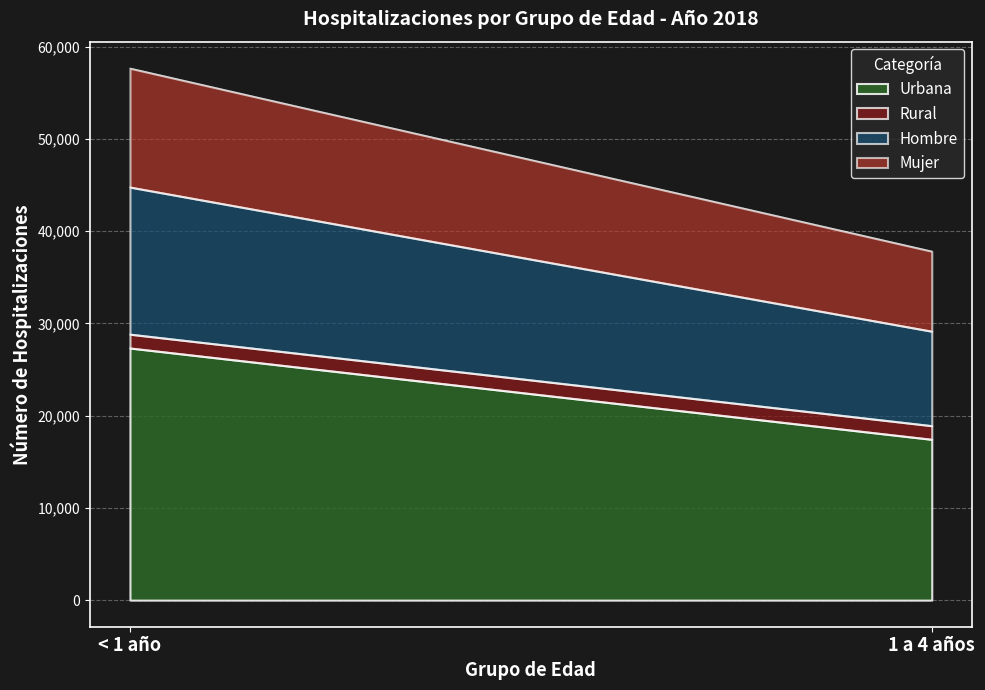

Reading right to left, list the values for the Urbana series.

17427	27325